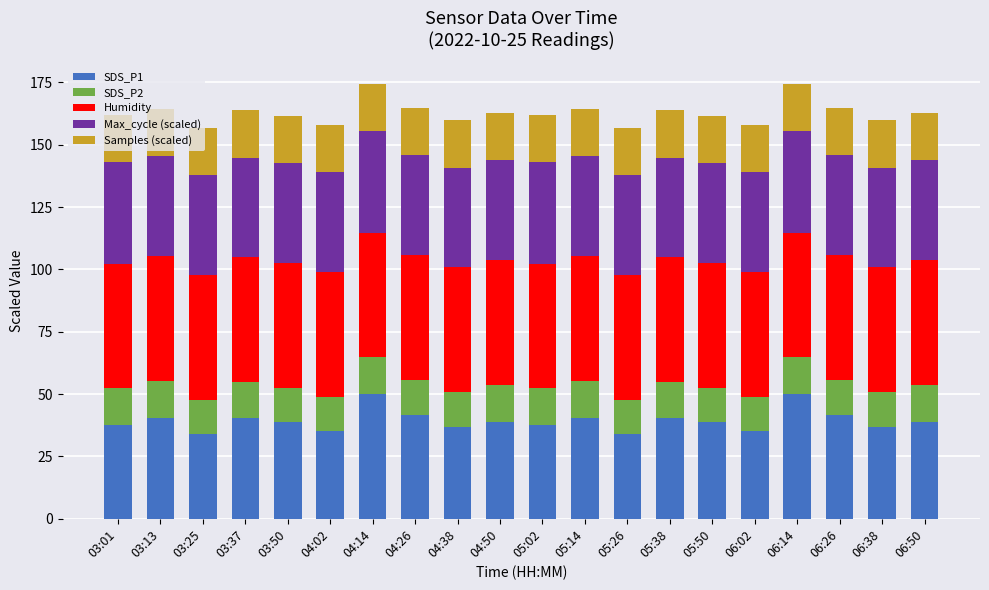

What is the minimum value for SDS_P1?

33.8